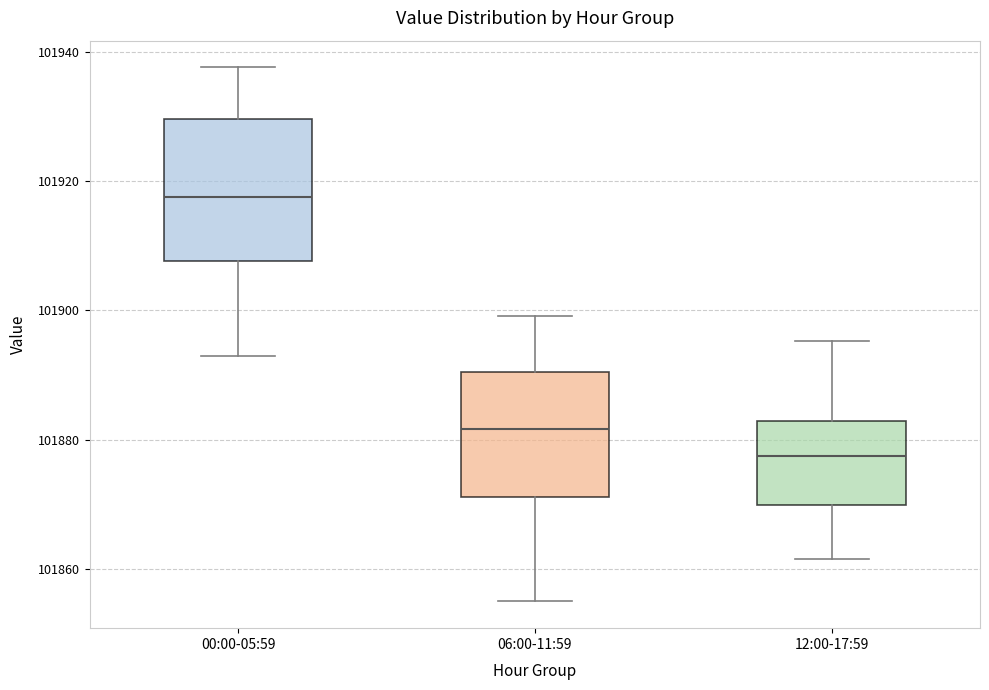

Comparing the boxes themselves (not the whiskers), which one is the tallest?

00:00-05:59